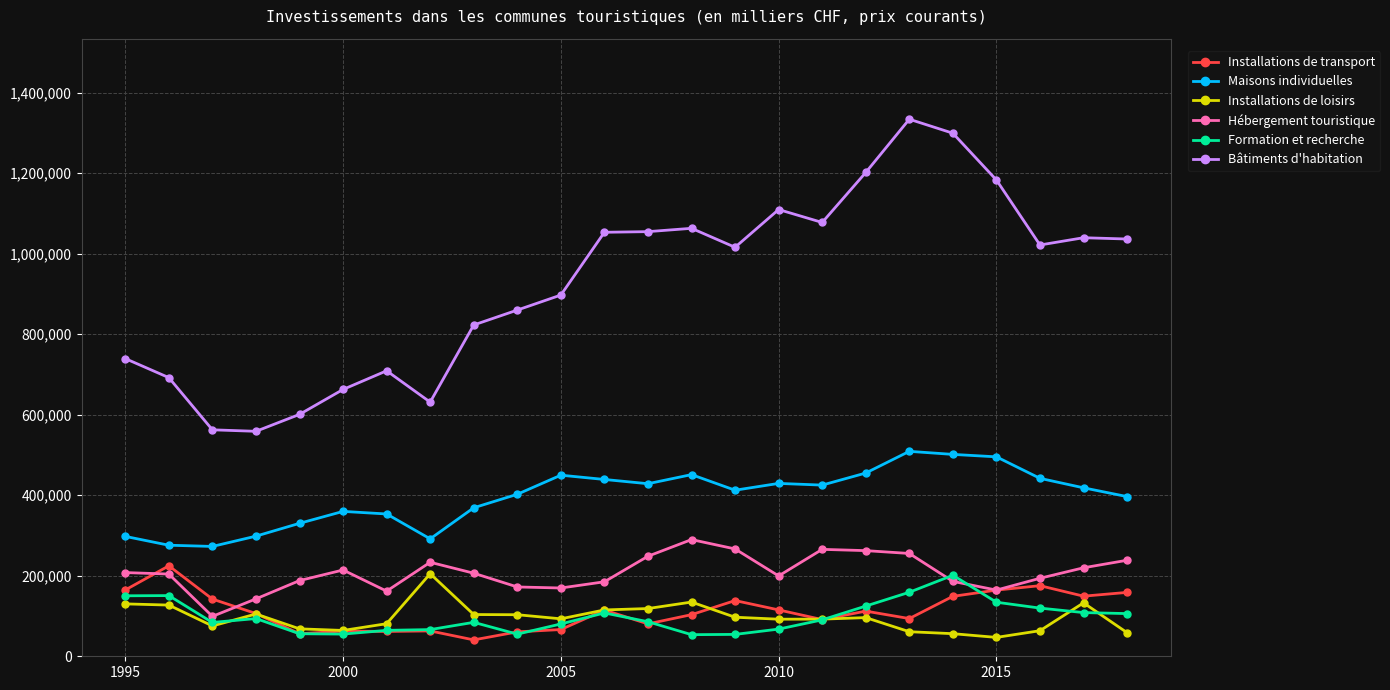

What is the difference between the second highest and second lowest values in the Bâtiments d'habitation series?

736612